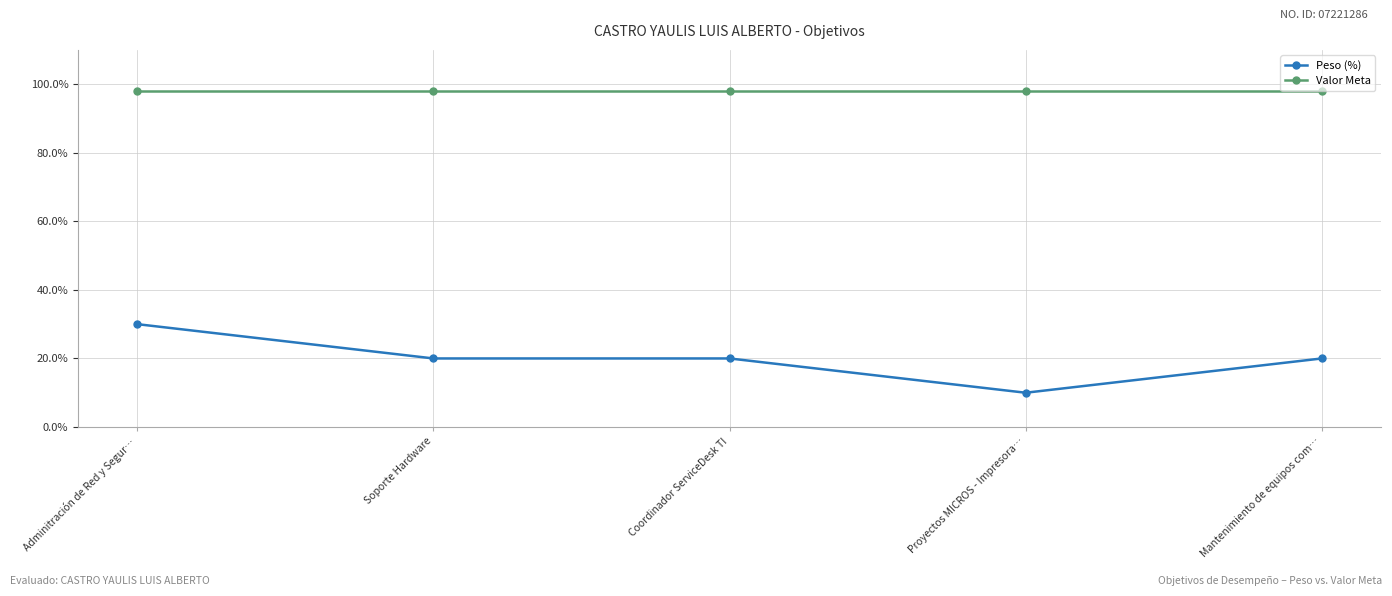

Which label corresponds to the smallest value in the chart?

Proyectos MICROS - Impresora…